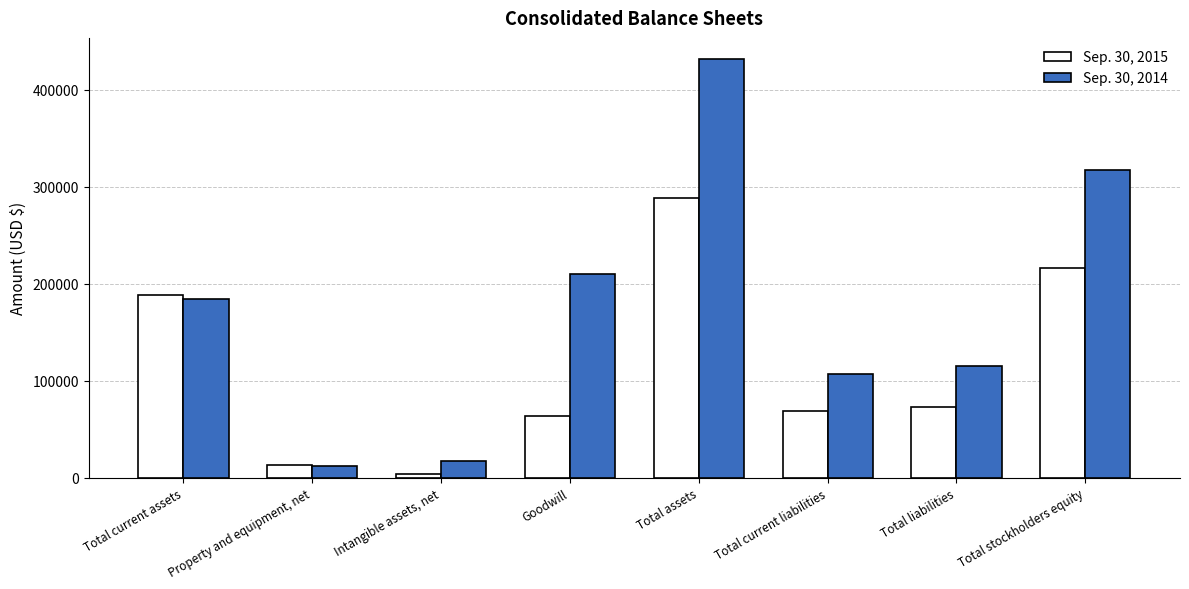

What is the label of the 4th bar from the right?

Total assets